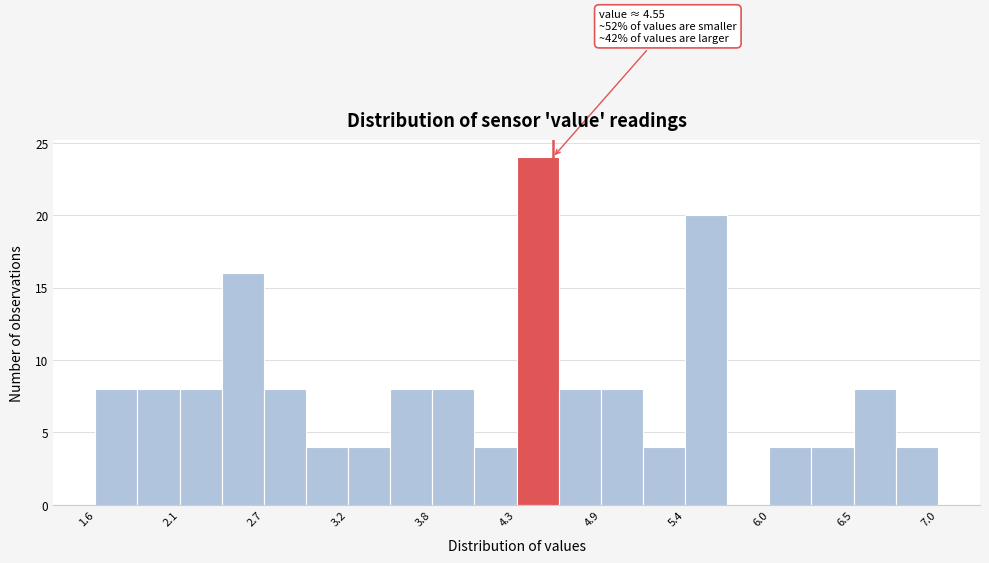

Read against the x-axis, roughly where is the centre of the tallest bar?

4.5